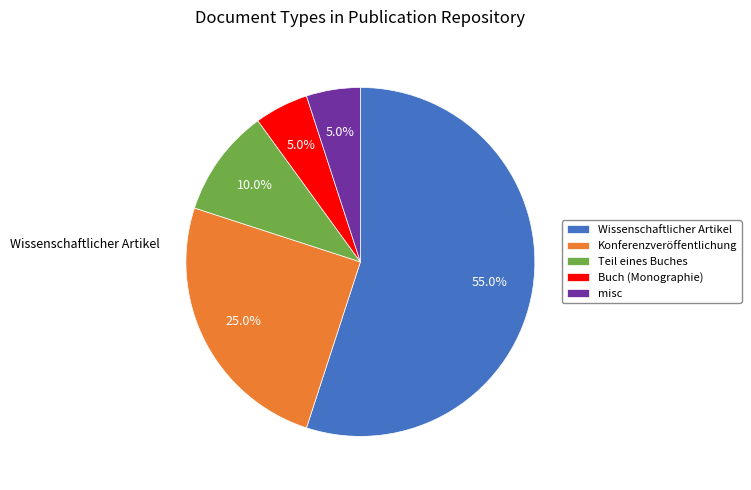

What is the ratio of the value at Konferenzveröffentlichung to the value at Wissenschaftlicher Artikel?

0.5